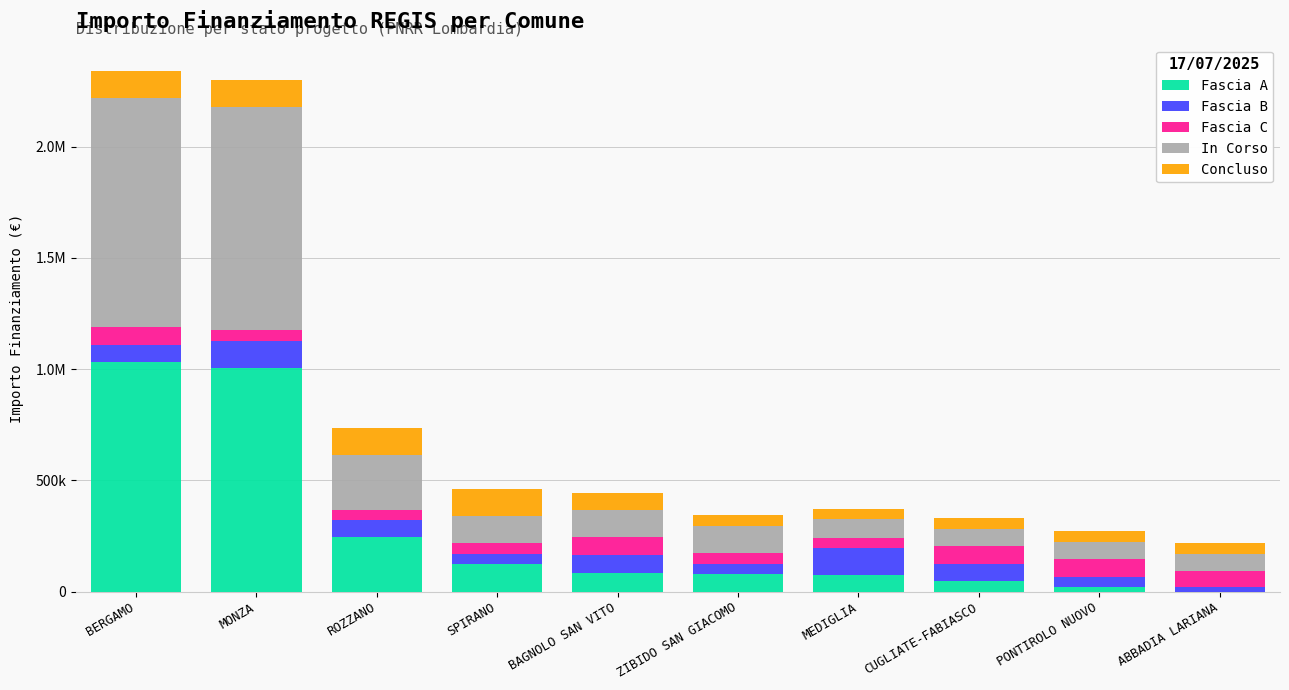

Does the chart contain stacked bars?

Yes